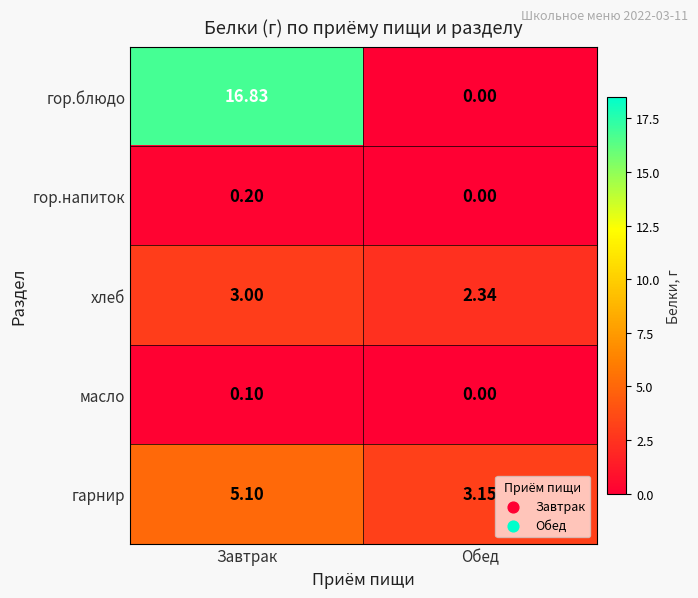

Between Завтрак and Обед, which series saw the biggest shift?

гор.блюдо